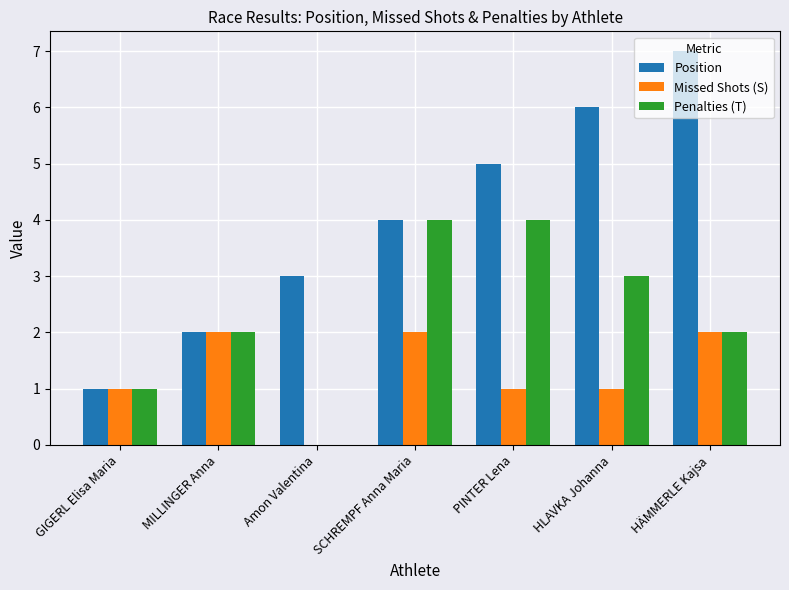

Is it true that Missed Shots (S) equals 3 at MILLINGER Anna?

False